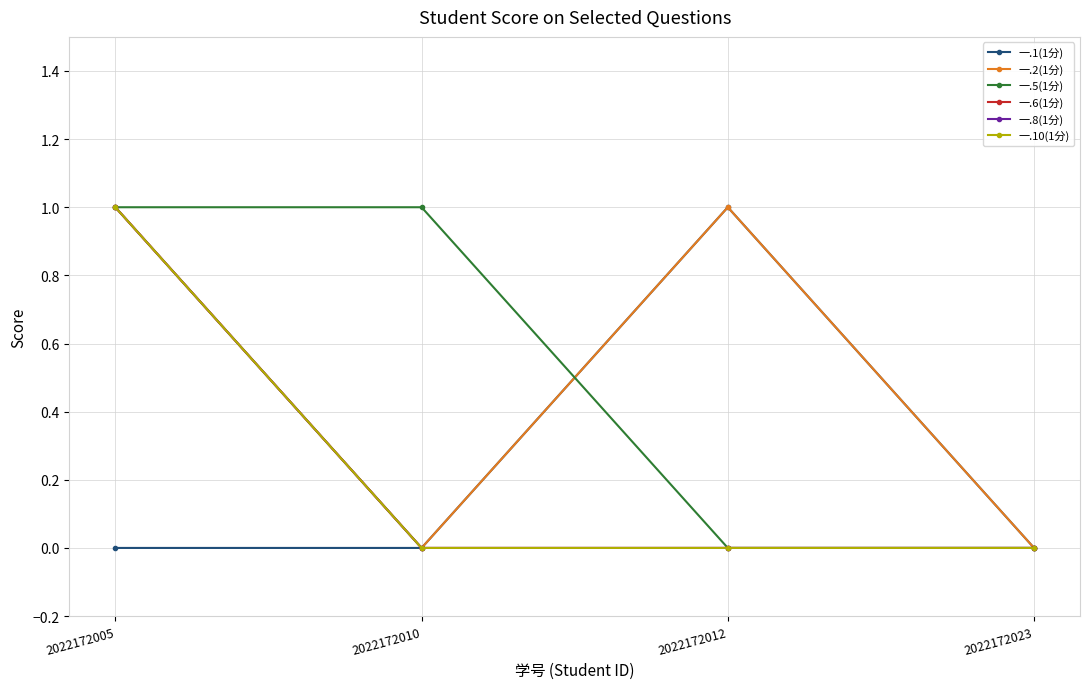

Does the chart have visible grid lines?

Yes